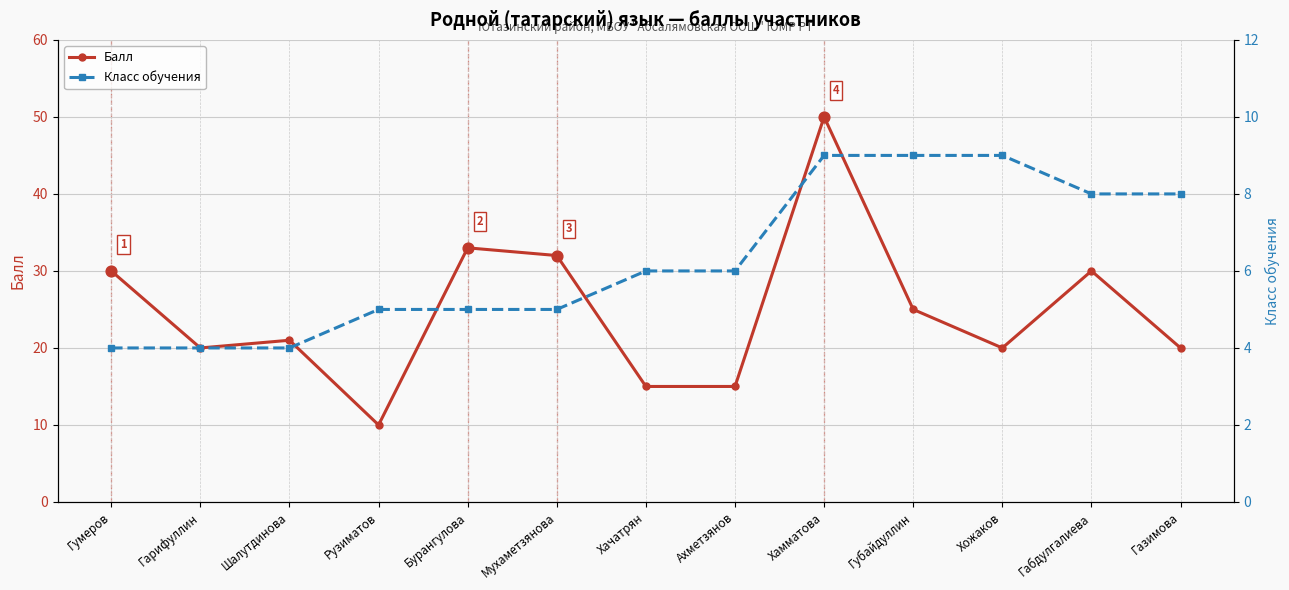

Is the value of Класс обучения at Губайдуллин greater than the value of Балл at Хамматова?

No